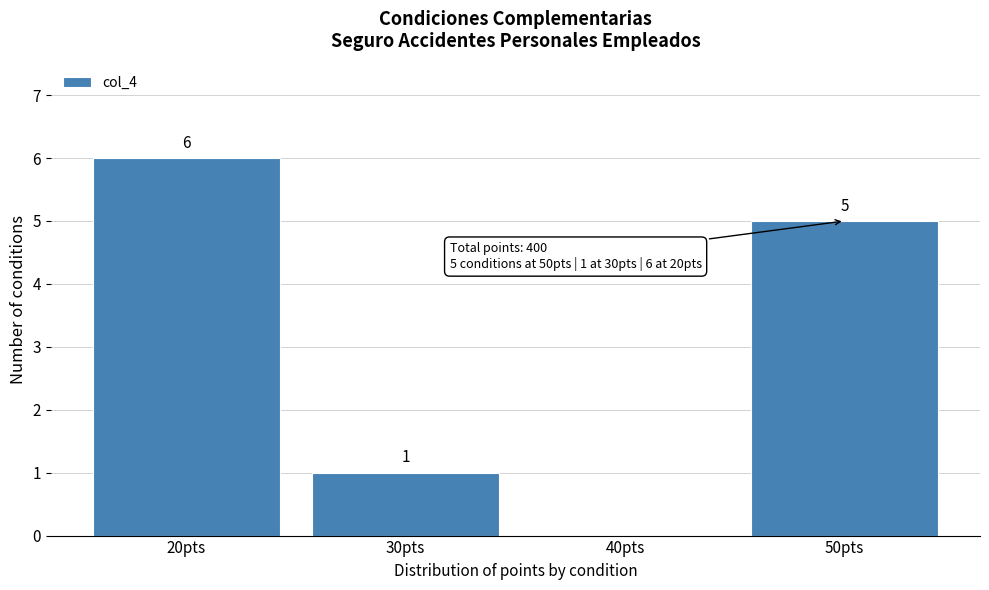

Over which range of the x-axis is the bar tallest?

15 to 25